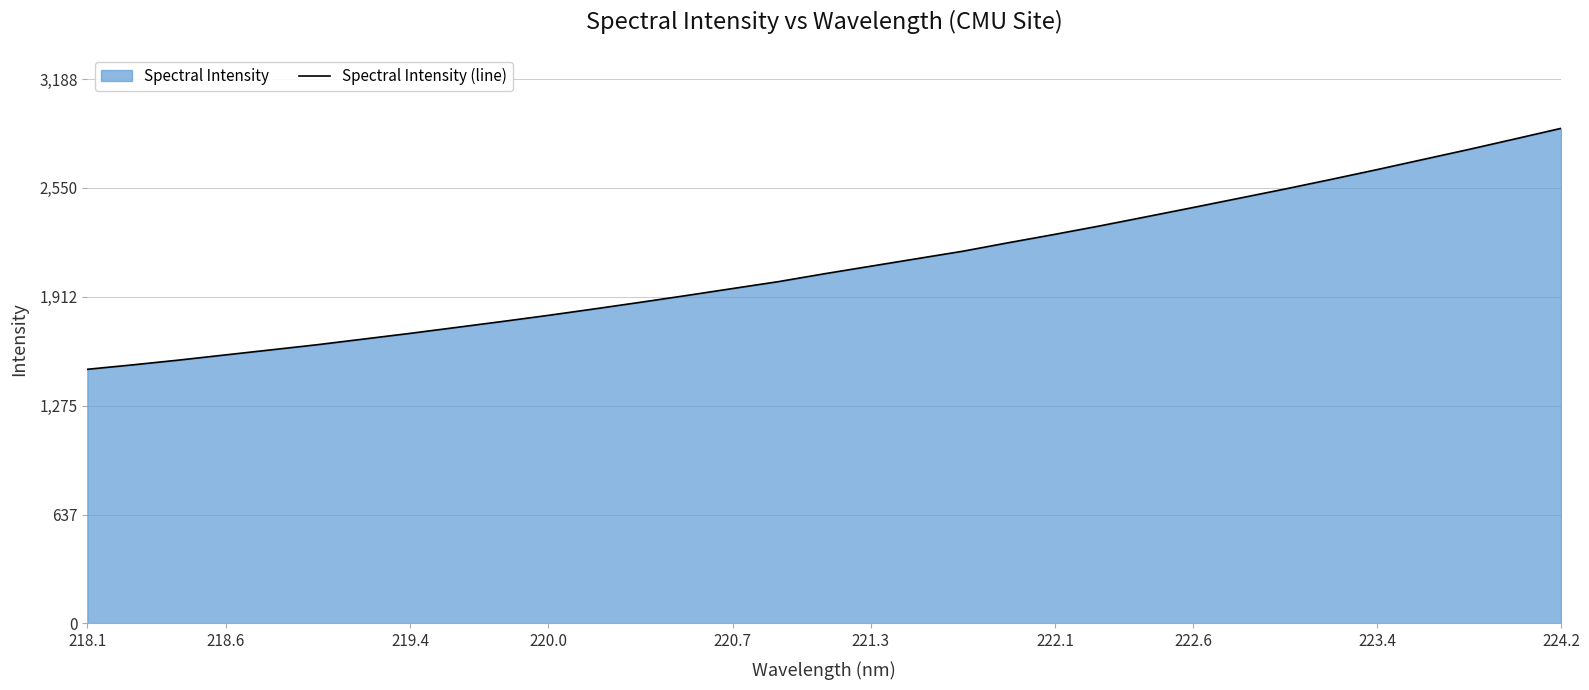

What is the greatest value displayed?

2899.0